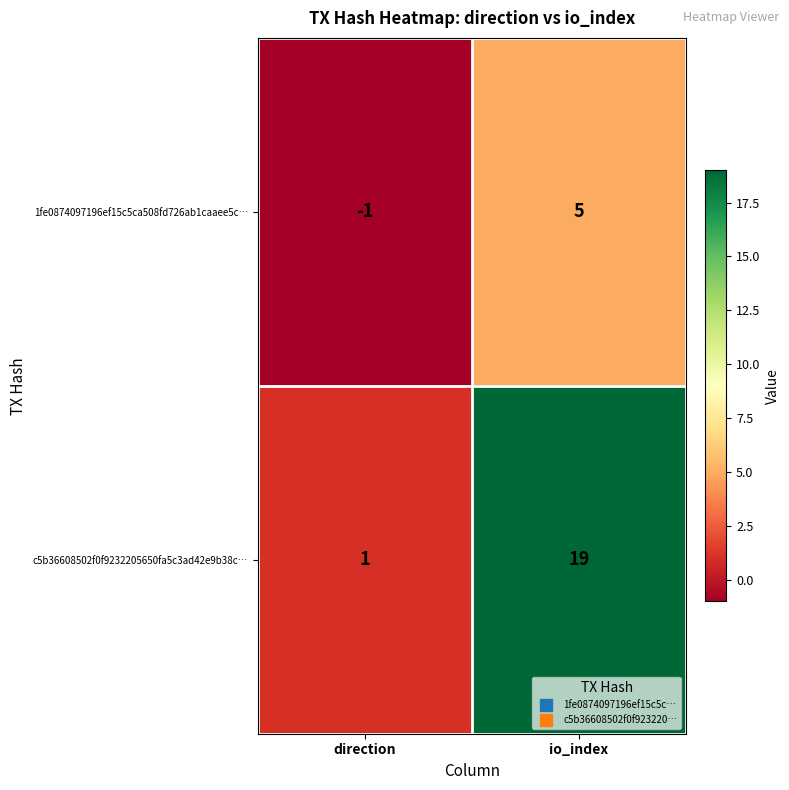

Where is 1fe0874097196ef15c5ca508fd726ab1caaee5c… nearest to the value 2?

direction